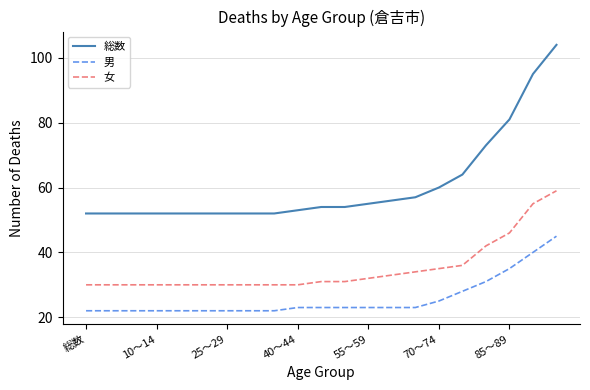

Which series has the widest spread of values?

総数